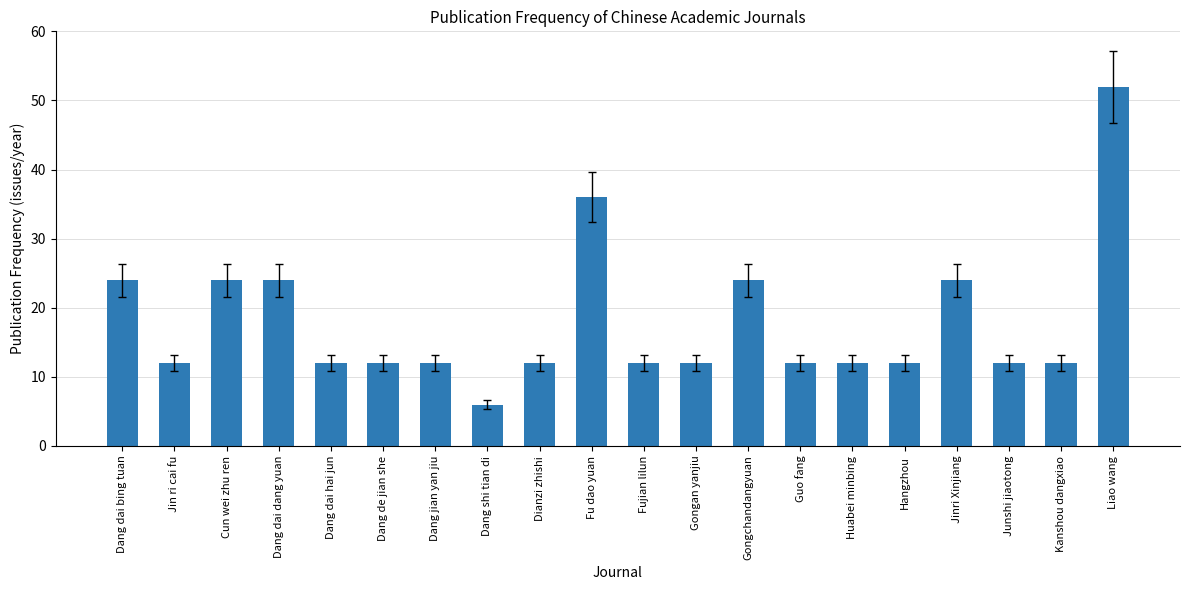

Which has a higher value, Dang dai dang yuan or Dang jian yan jiu?

Dang dai dang yuan